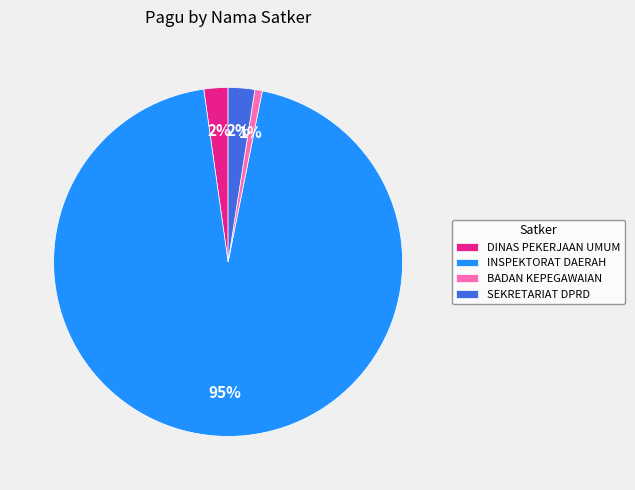

Is it true that DINAS PEKERJAAN UMUM is 2% of the pie?

True